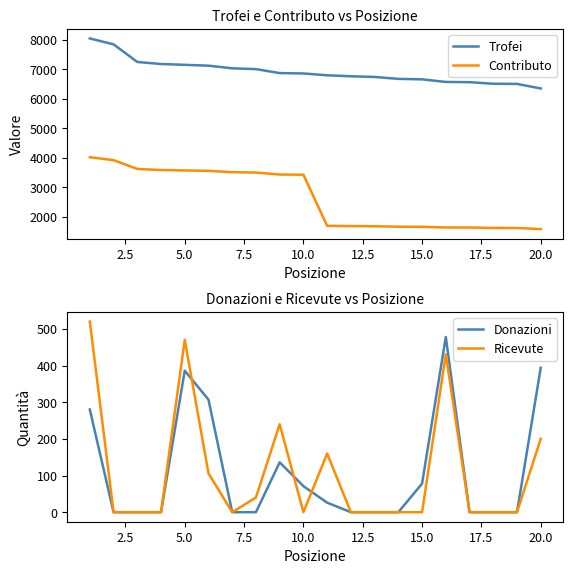

True or false: Trofei and Contributo intersect in this chart.

False